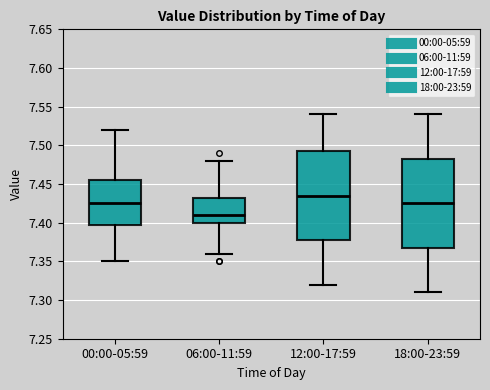

Where is the lower edge of the box for 18:00-23:59 on the y-axis? The values are not printed on the chart, so give them approximately, as read against the axis.

7.370